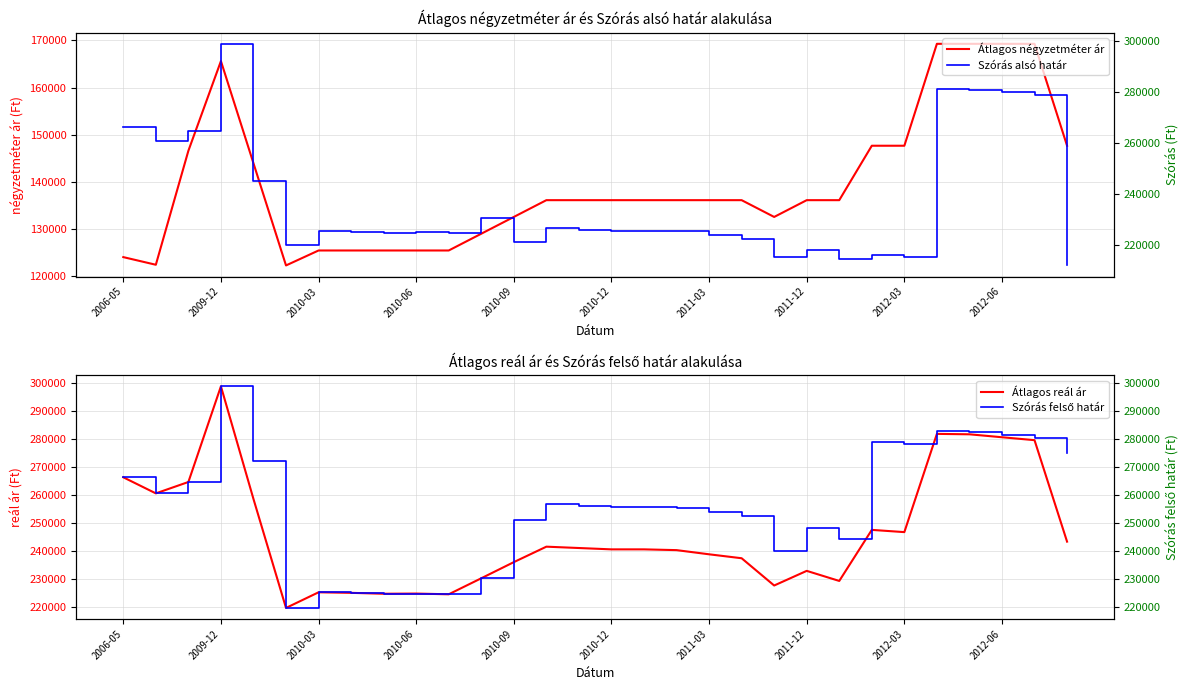

Which category has the highest value in the Átlagos reál ár series?

2009-12